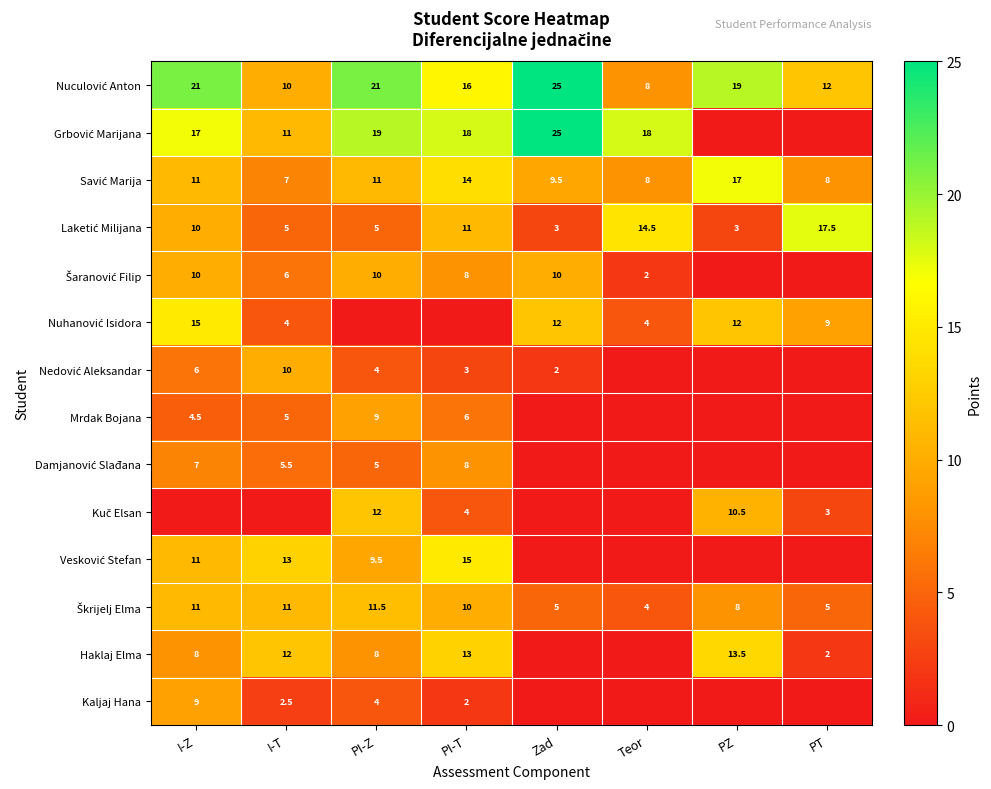

Which series has the largest range (max minus min)?

Grbović Marijana